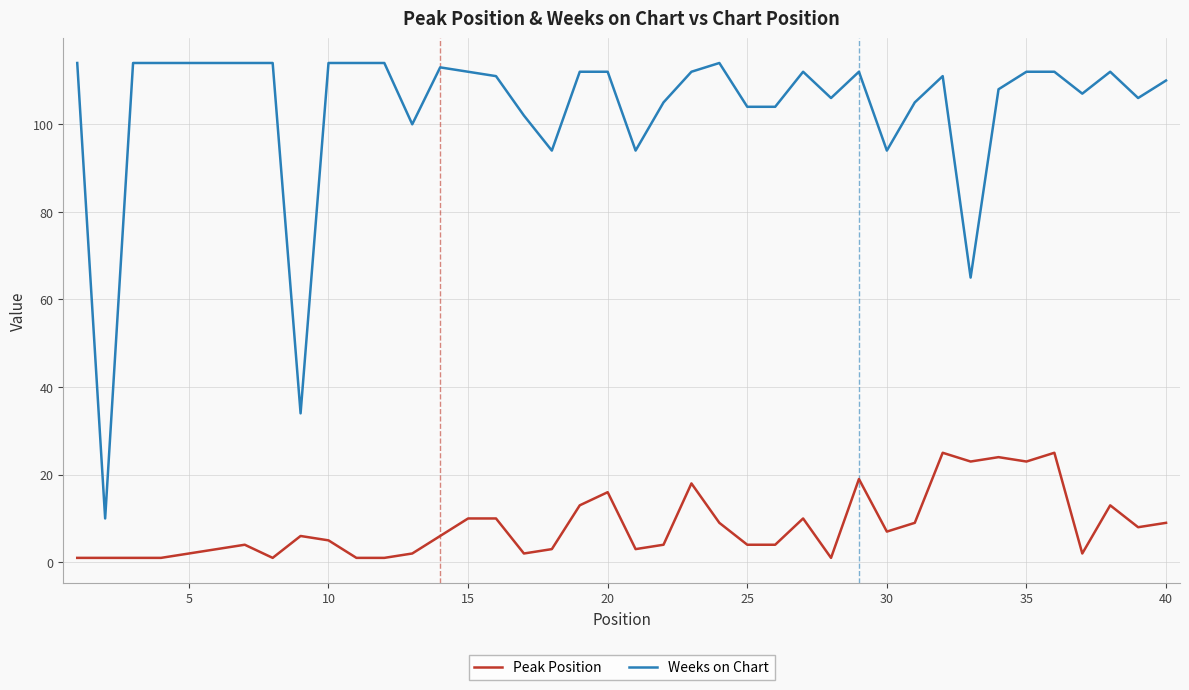

Which series has the widest spread of values?

Weeks on Chart